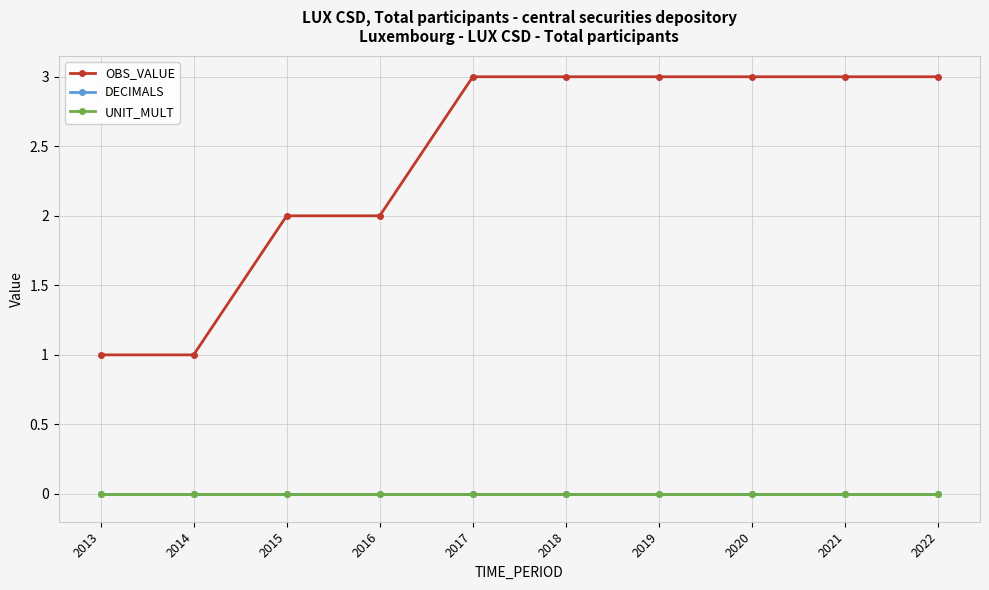

The DECIMALS series shows 0 at 2016. True or false?

True